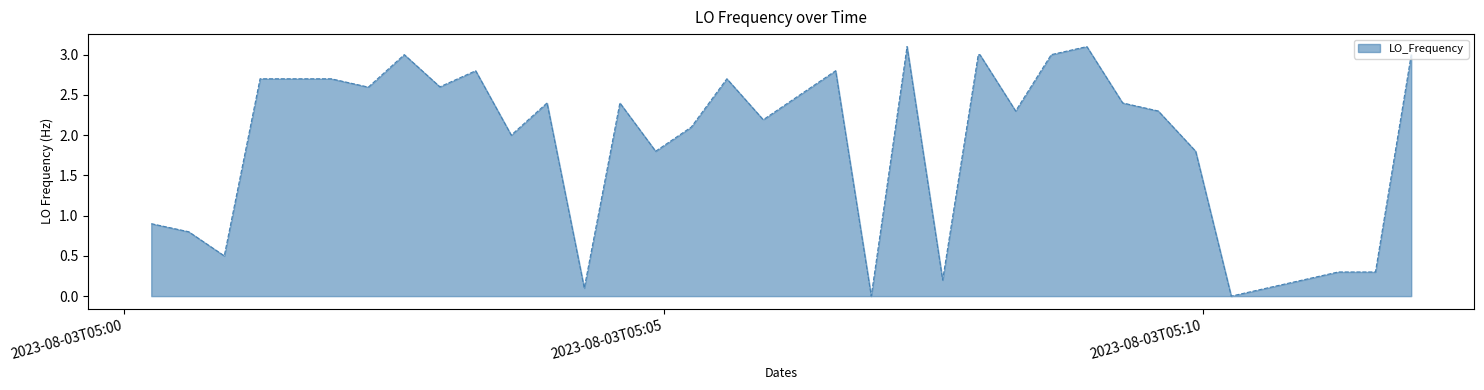

What is the difference between the maximum and minimum values?

3.1